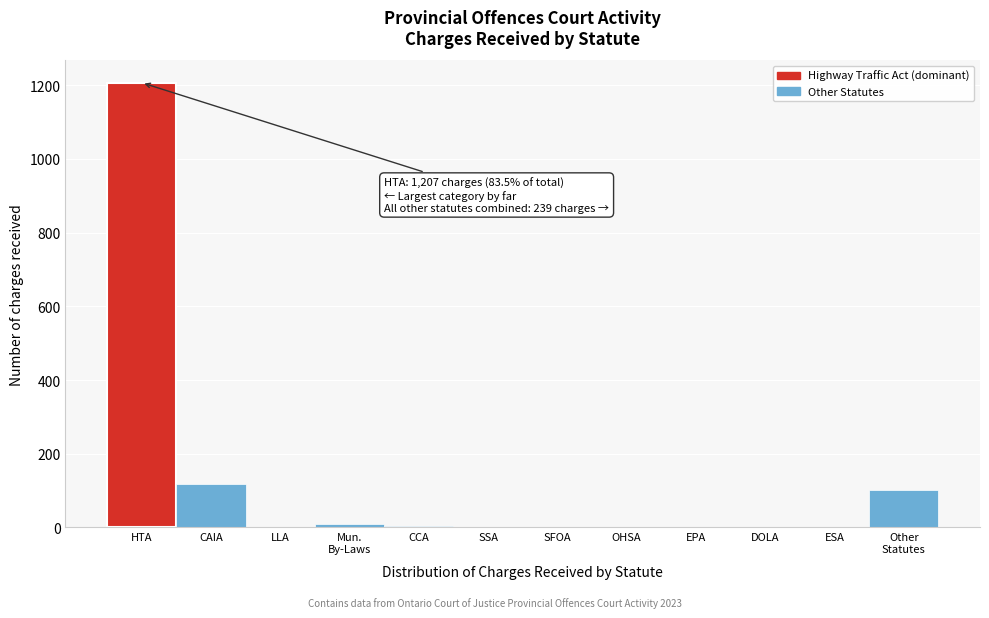

What is the maximum value shown in the chart?

1207